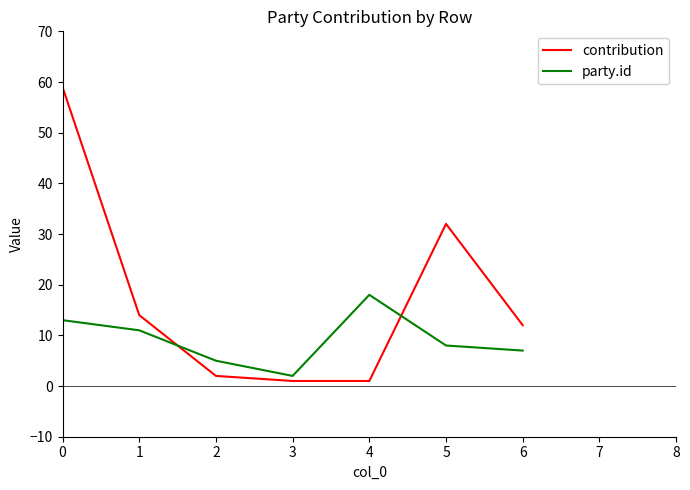

Rank the series by their average value, from lowest to highest.

party.id, contribution